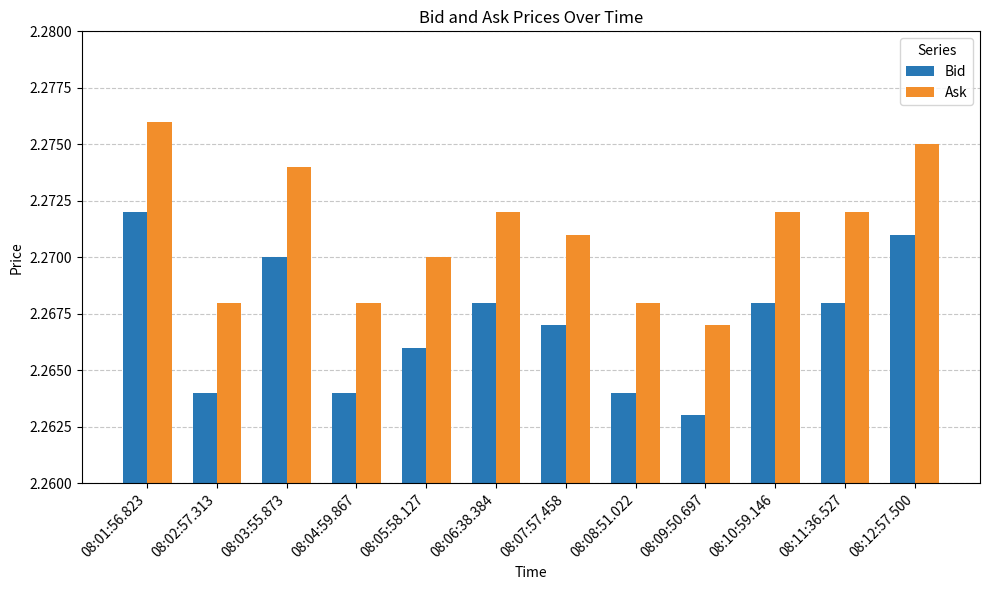

What is the label of the 3rd bar from the left?

08:03:55.873